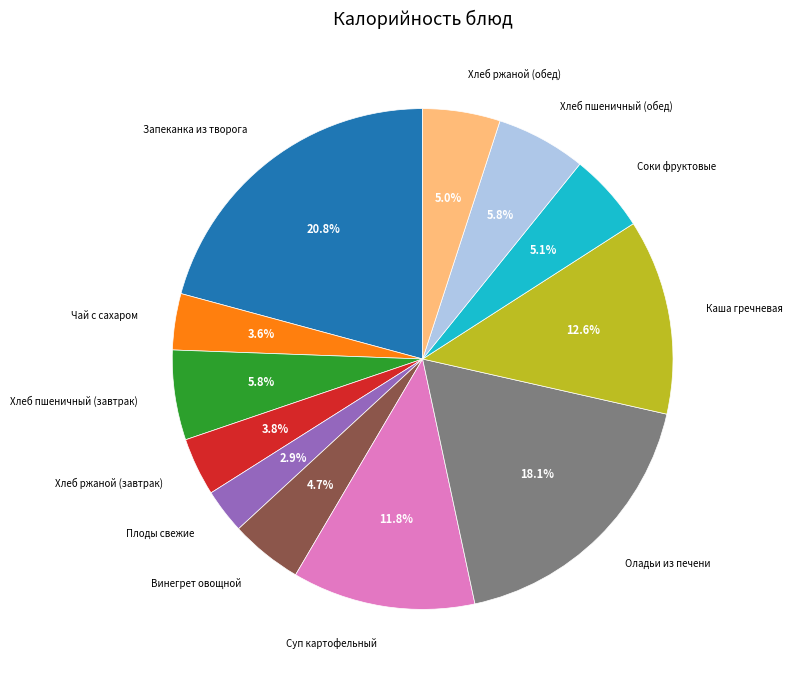

Is there a majority slice in this chart?

No